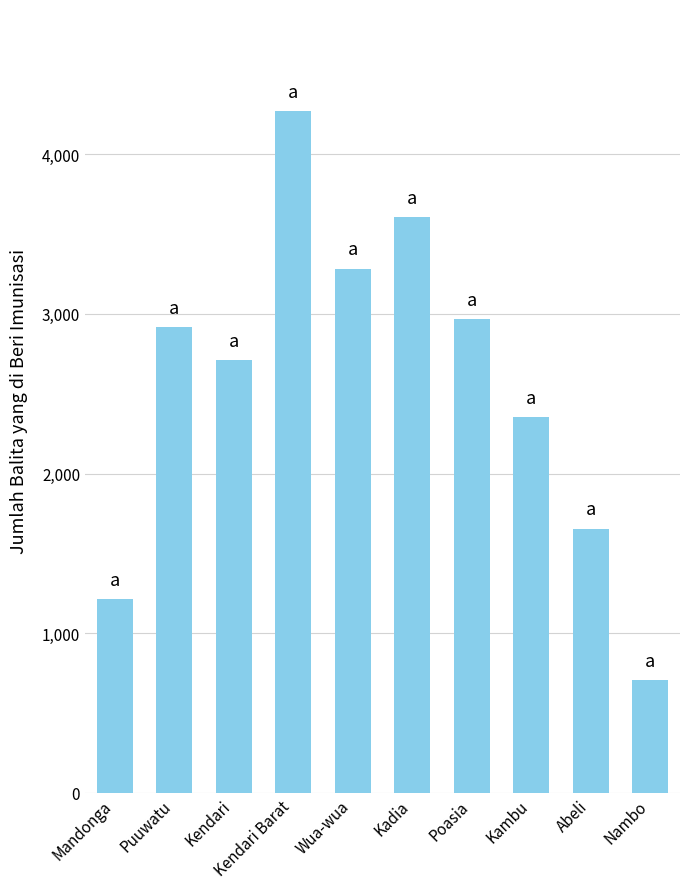

What position from the right is Kadia?

5